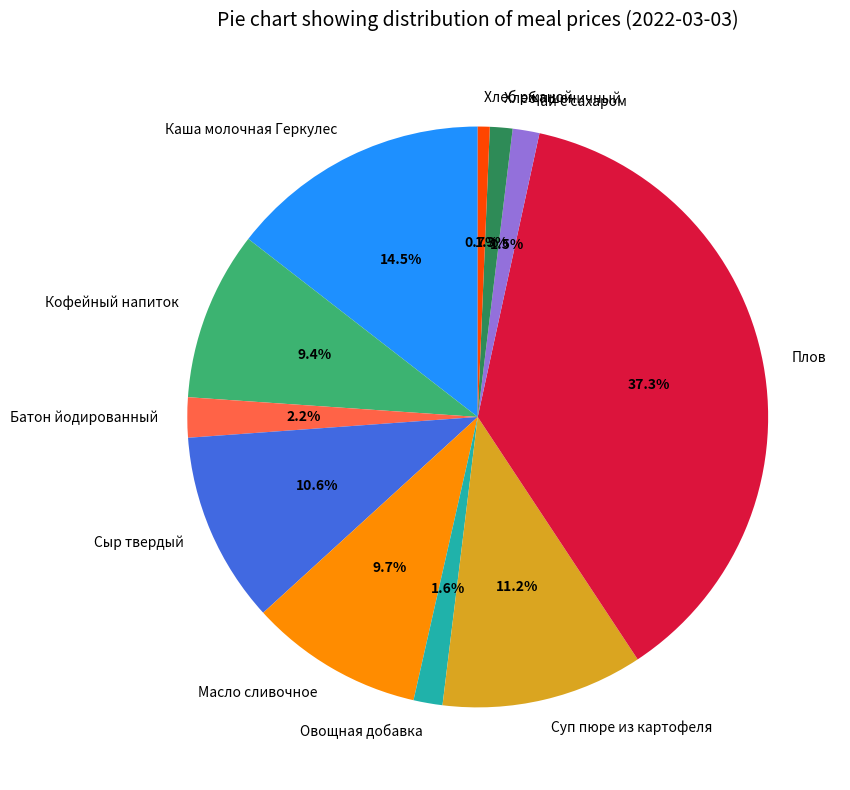

What is the ratio of the value at Хлеб пшеничный to the value at Батон йодированный?

0.6